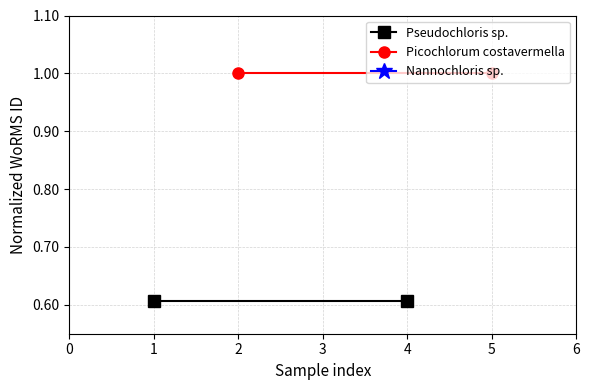

What is the maximum value shown in the chart?

1.0